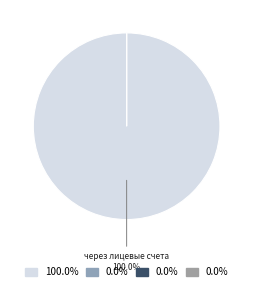

How many segments does this pie chart have?

4